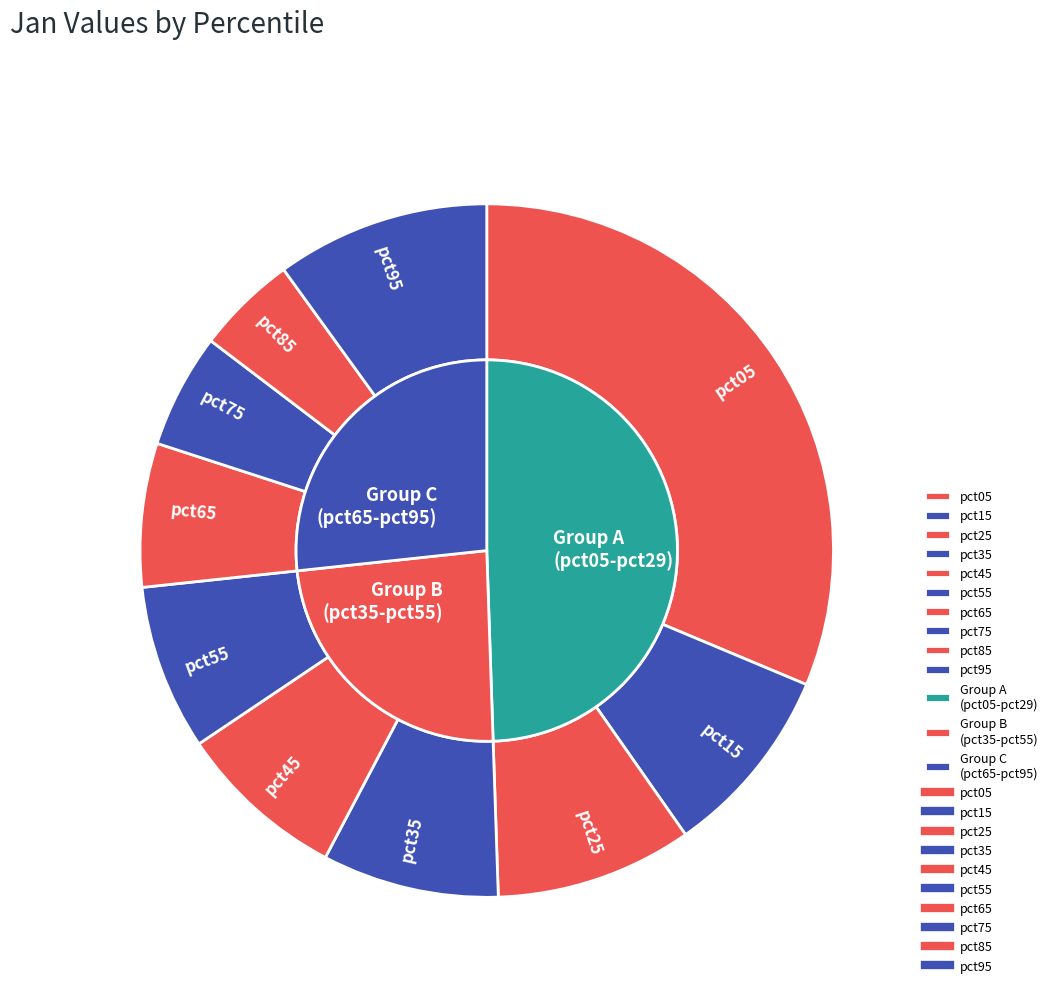

Is there any slice that represents more than half of the pie?

No